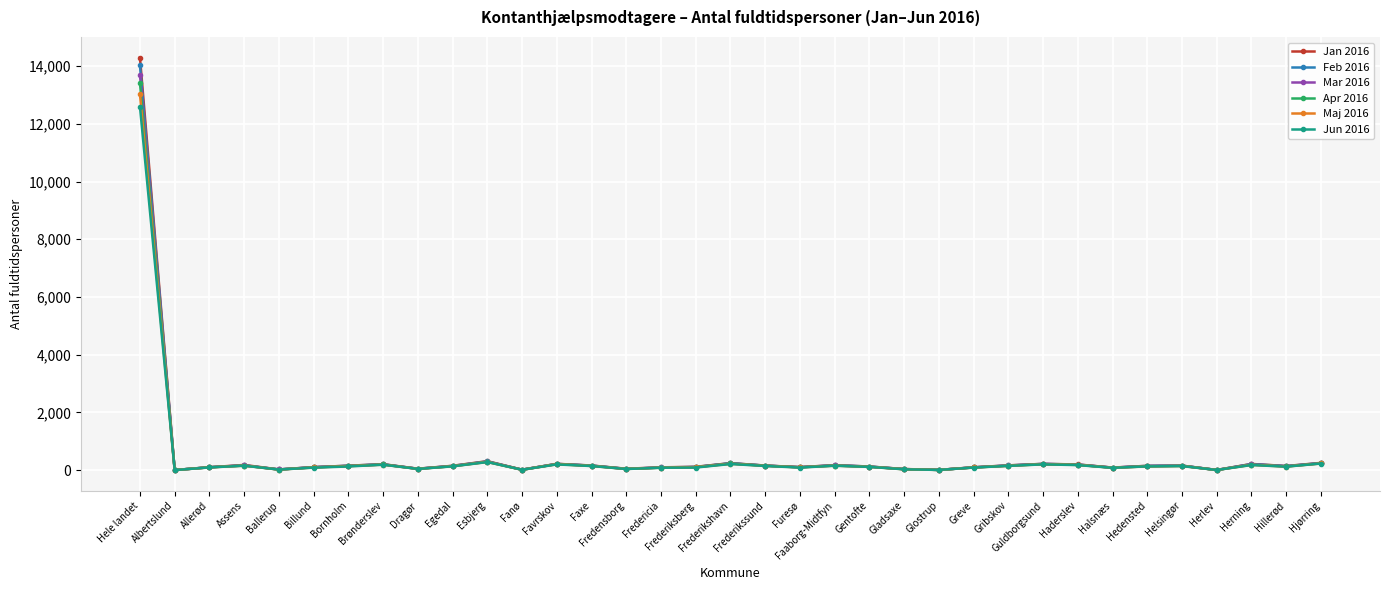

Which series has the largest range (max minus min)?

Jan 2016